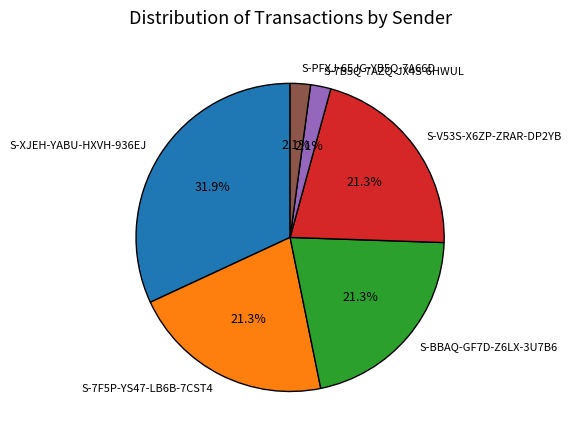

Which category has the biggest portion of the pie?

S-XJEH-YABU-HXVH-936EJ